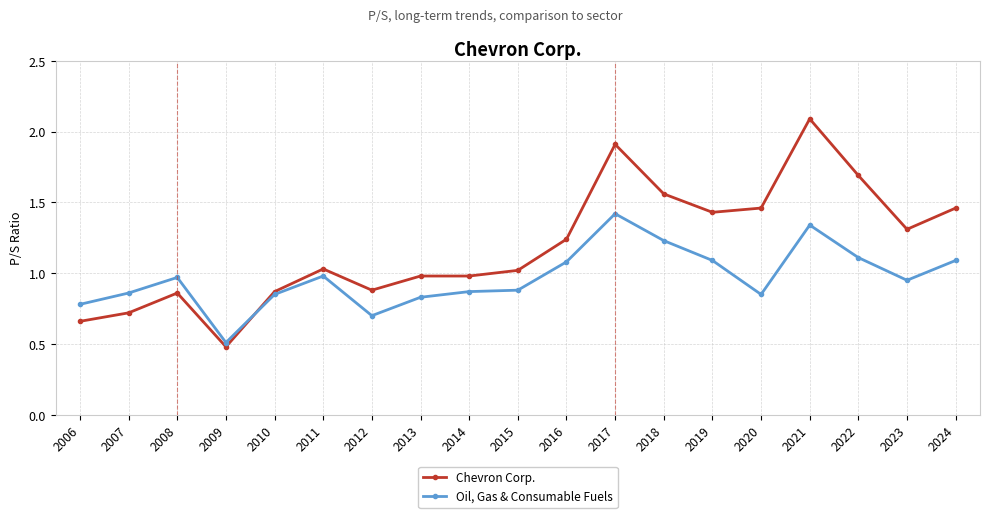

Which series ends up on top after the final intersection of Oil, Gas & Consumable Fuels and Chevron Corp.?

Chevron Corp.